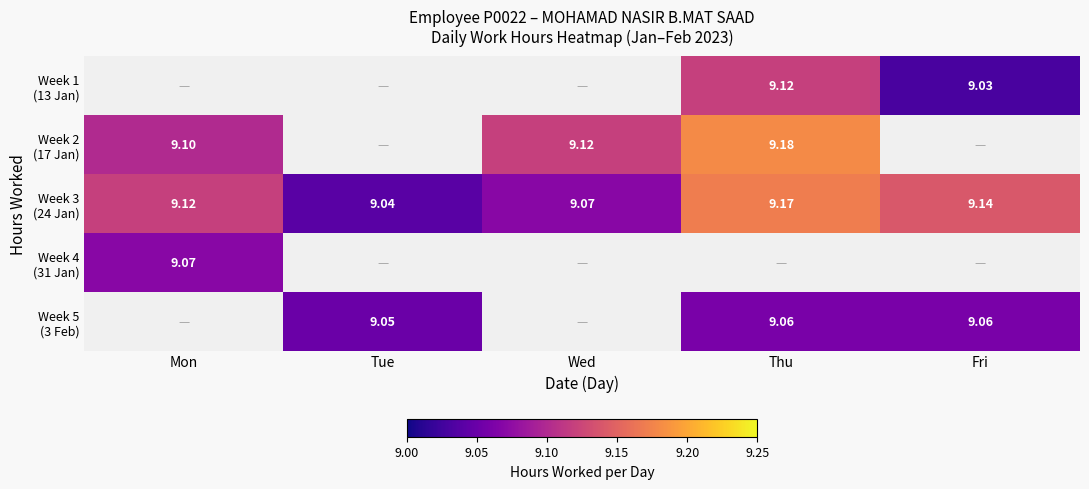

How many categories are shown in the chart?

5